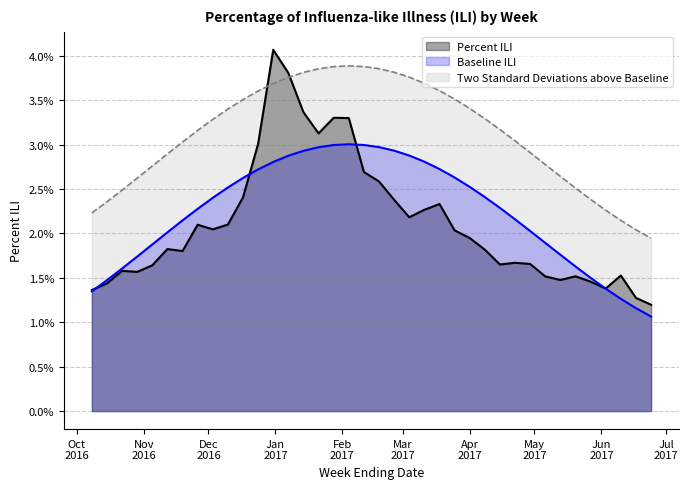

True or false: Two Standard Deviations above Baseline has more than 0 points higher than both neighbors.

True